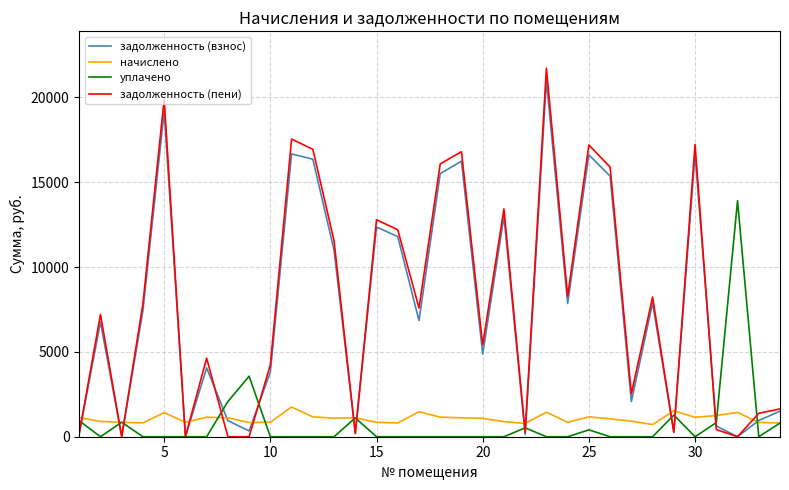

What is the highest value of the уплачено series?

13907.0